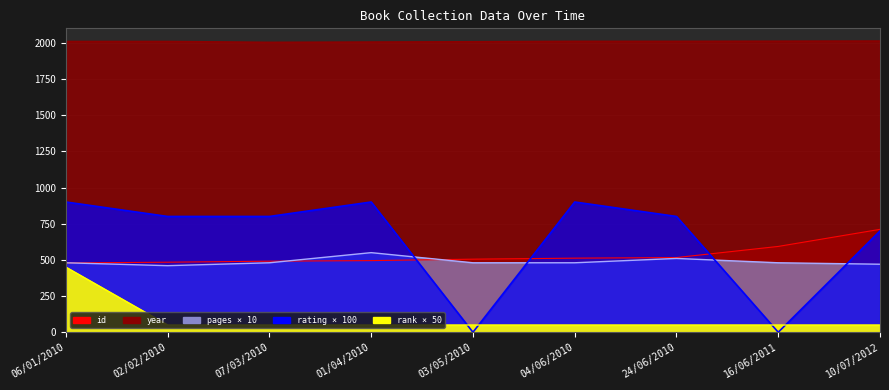

In rating, how many points are lower than both neighbors (excluding endpoints)?

2